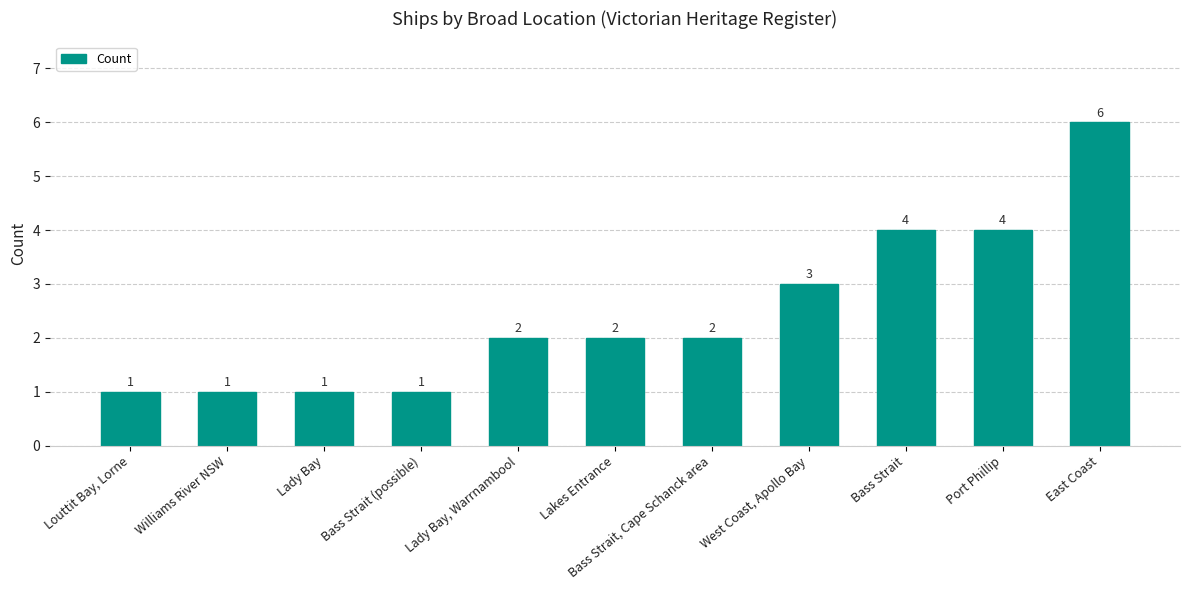

Where is the data nearest to the value 3?

West Coast, Apollo Bay